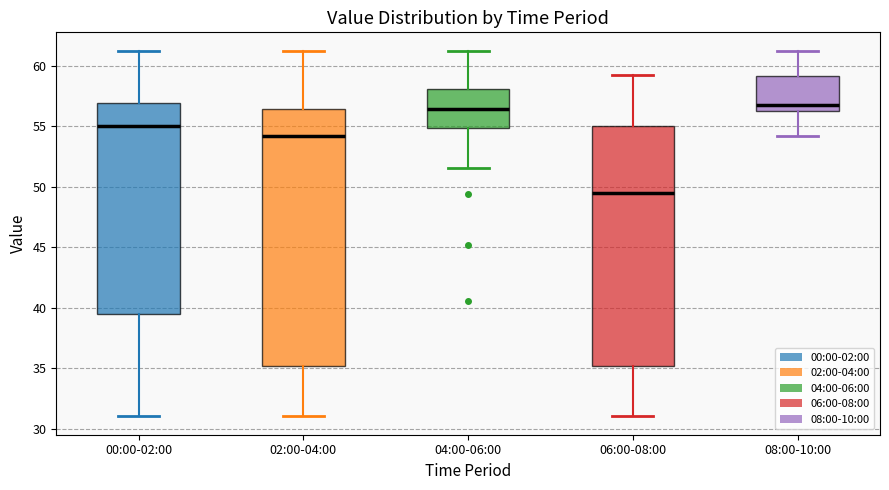

Reading left to right, read every box against the y-axis: the position of its median line, the range the box covers, and the ends of its whiskers. The values are not printed on the chart, so give them approximately, as read against the axis.

00:00-02:00: median 55.0, box 39.5 to 57.0, whiskers 31.0 to 61.0
02:00-04:00: median 54.0, box 35.0 to 56.5, whiskers 31.0 to 61.0
04:00-06:00: median 56.5, box 55.0 to 58.0, whiskers 51.5 to 61.0
06:00-08:00: median 49.5, box 35.0 to 55.0, whiskers 31.0 to 59.0
08:00-10:00: median 57.0, box 56.0 to 59.0, whiskers 54.0 to 61.0